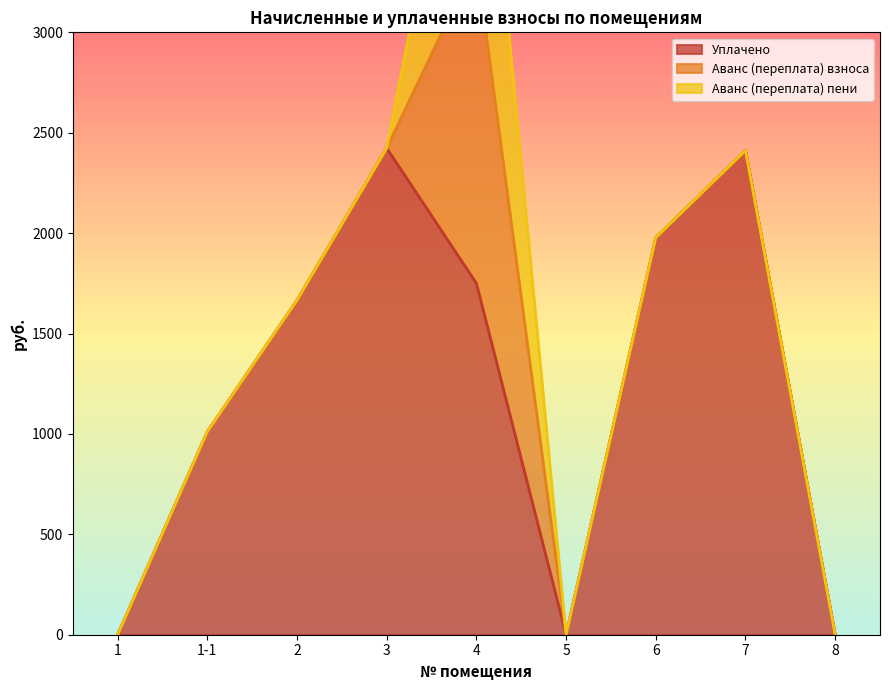

Where is the first local maximum for аванс (переплата)?

4